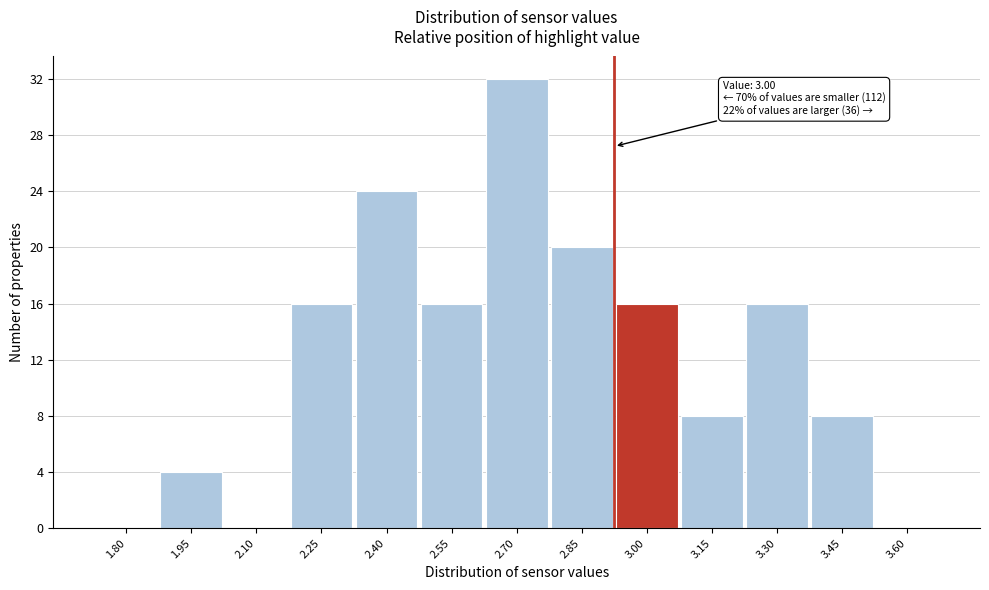

Reading left to right, list all the values displayed in this chart.

1.80=0	1.95=4	2.10=0	2.25=16	2.40=24	2.55=16	2.70=32	2.85=20	3.00=16	3.15=8	3.30=16	3.45=8	3.60=0